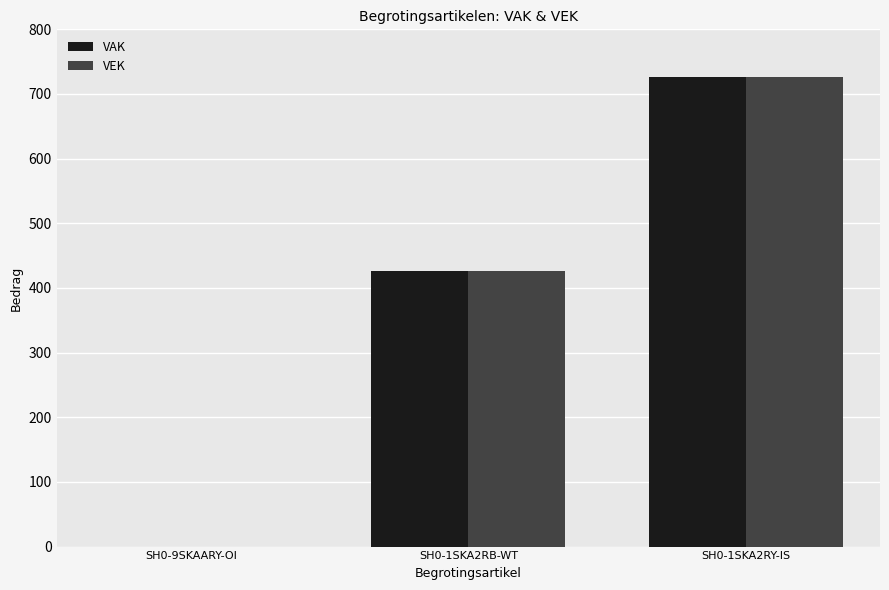

What is the sum of all VEK values?

1154